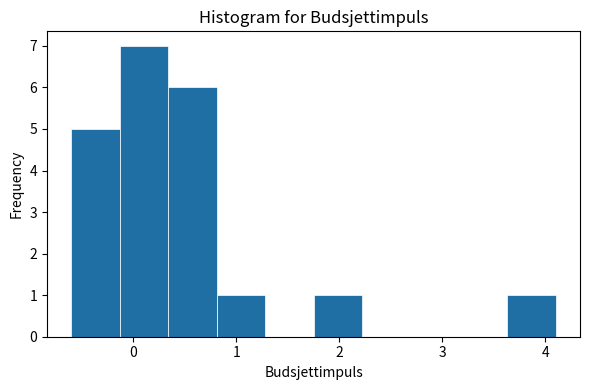

Reading left to right, transcribe this chart: for each bar, give the range it covers on the x-axis and its height. Neither the bar edges nor the heights are printed on the chart, so give them approximately, as read against the axes.

-0.60 to -0.13: 5
-0.13 to 0.34: 7
0.34 to 0.81: 6
0.81 to 1.28: 1
1.28 to 1.75: 0
1.75 to 2.22: 1
2.22 to 2.69: 0
2.69 to 3.16: 0
3.16 to 3.63: 0
3.63 to 4.10: 1